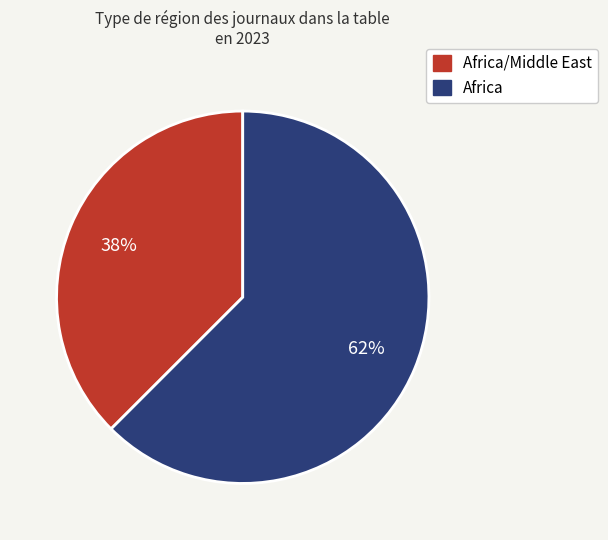

Is the sum of Africa/Middle East and Africa greater than half?

Yes